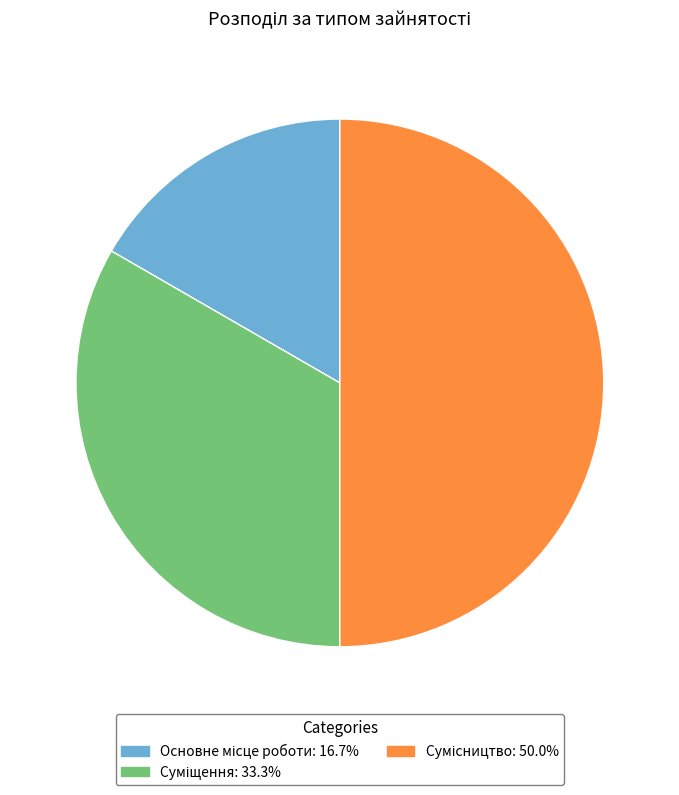

To the nearest percent, what is the combined percentage of Сумісництво and Суміщення?

83%